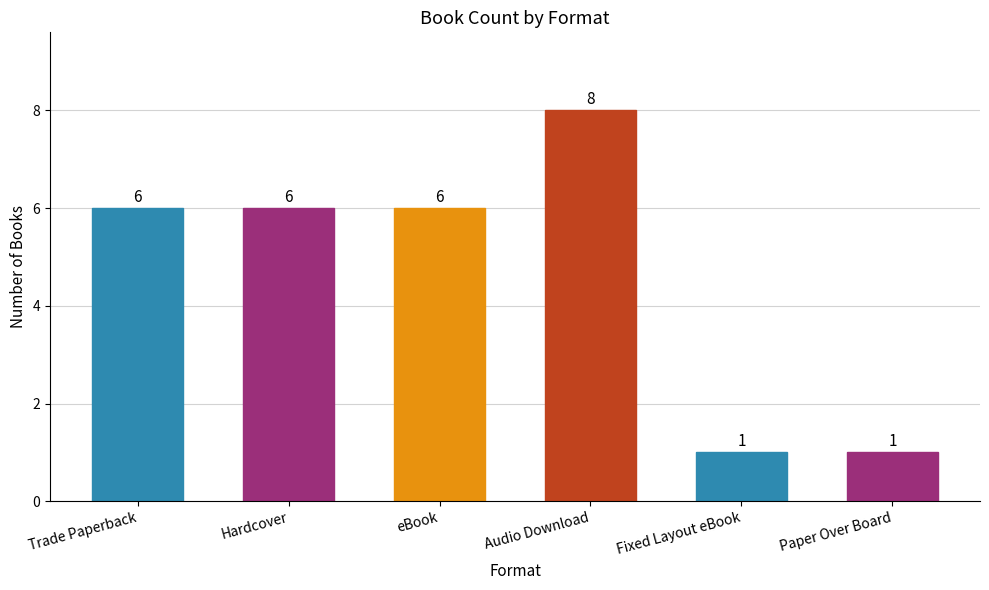

The chart shows a value of 6 at Hardcover. True or false?

True